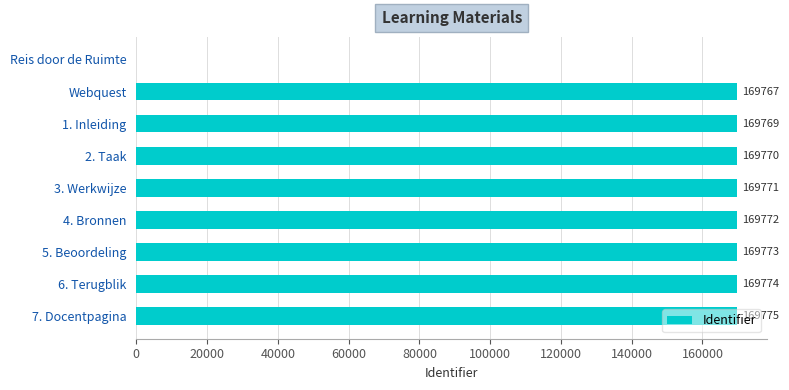

What is the greatest value displayed?

169775